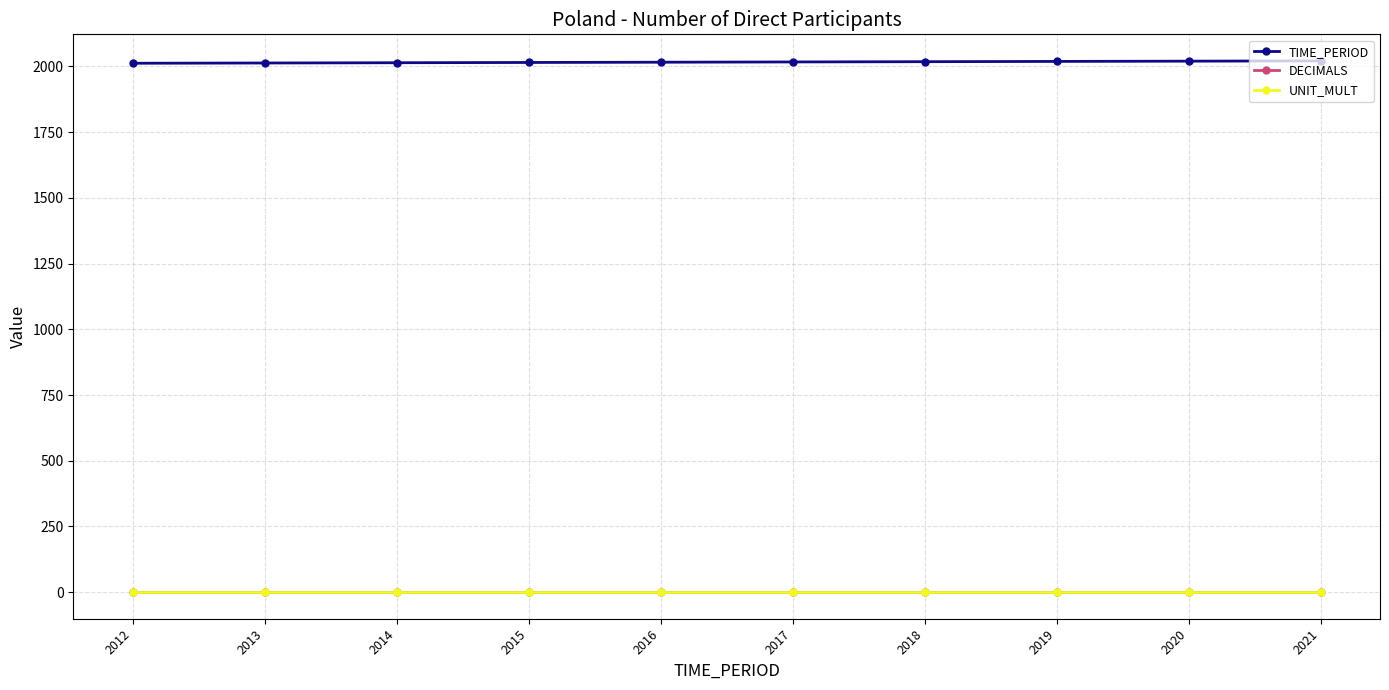

Is this an area chart (filled region under the line)?

No